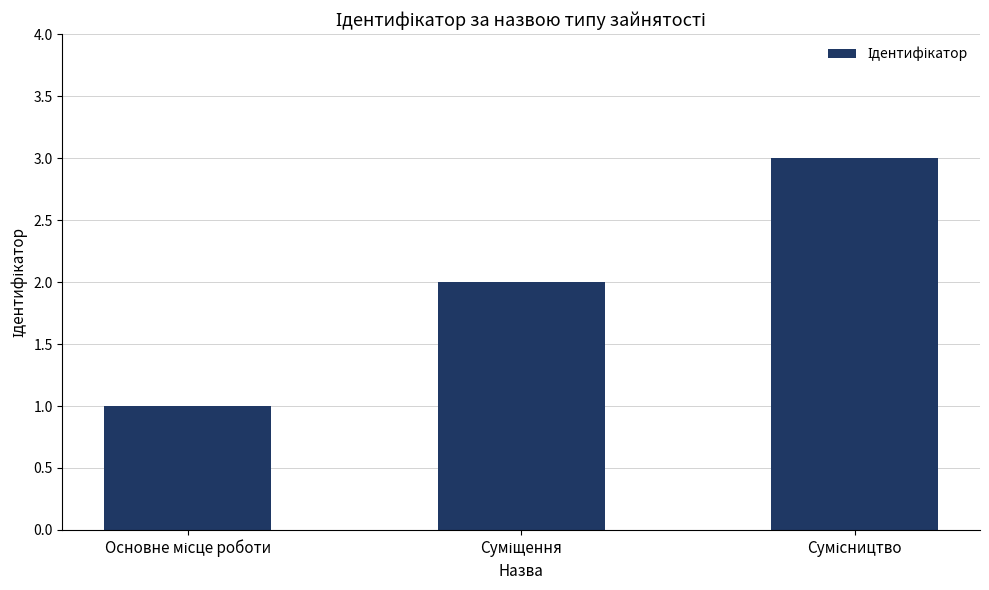

What is the maximum value shown in the chart?

3